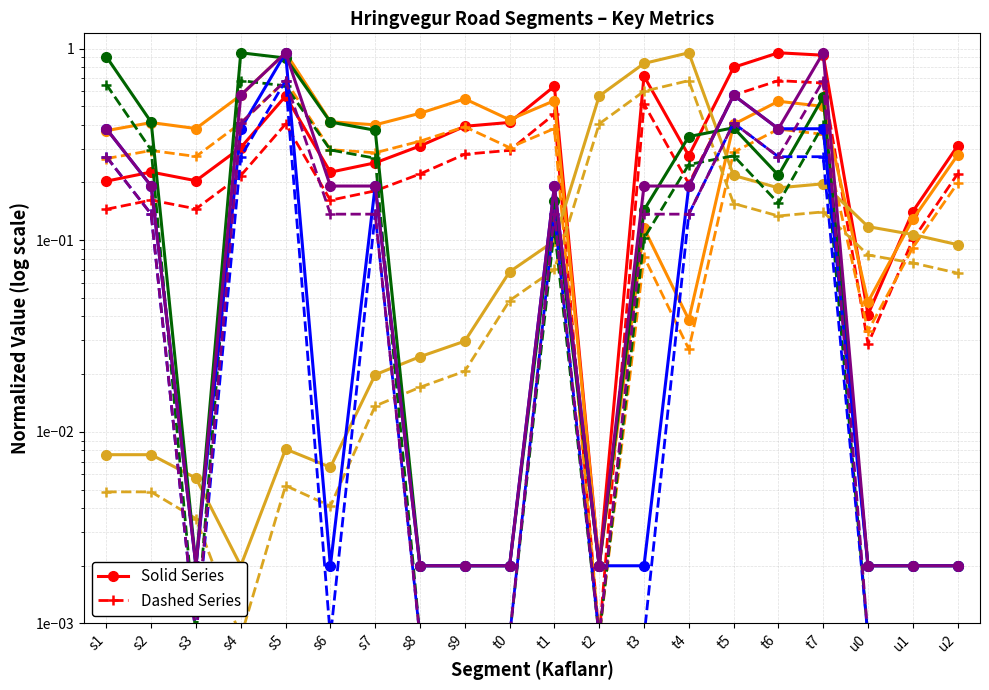

What is the sum of all Lengd values?

5.4